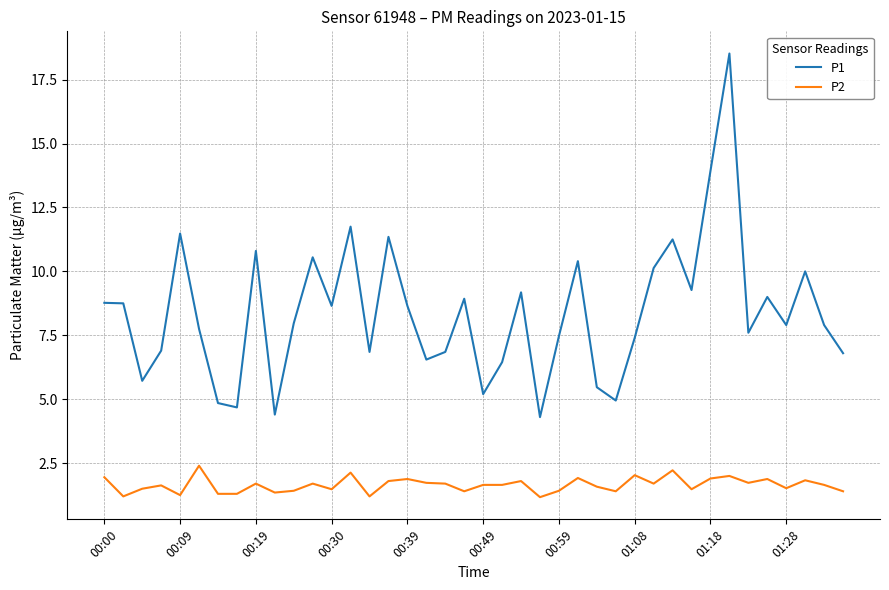

Which series has the largest total across all categories?

P1